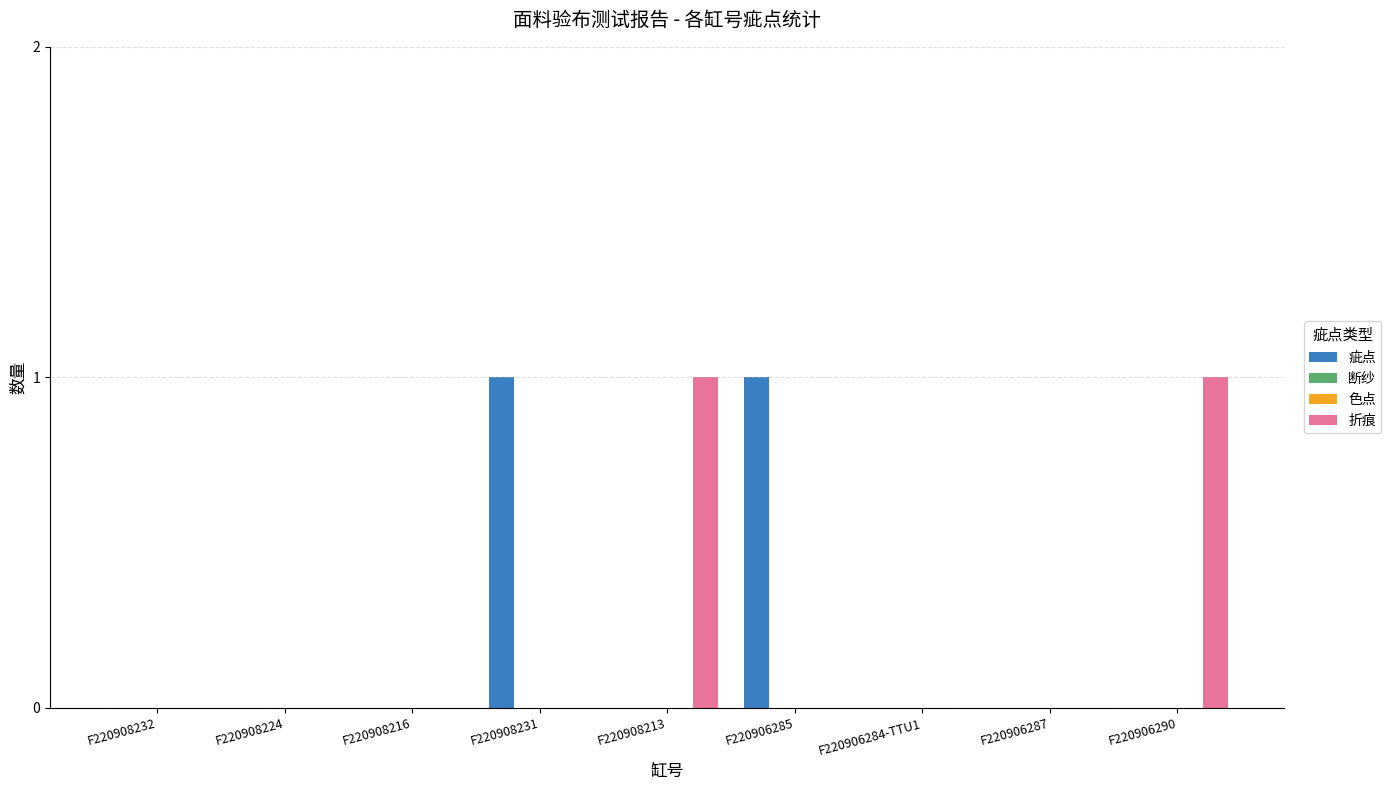

How many distinct data groups are displayed?

4